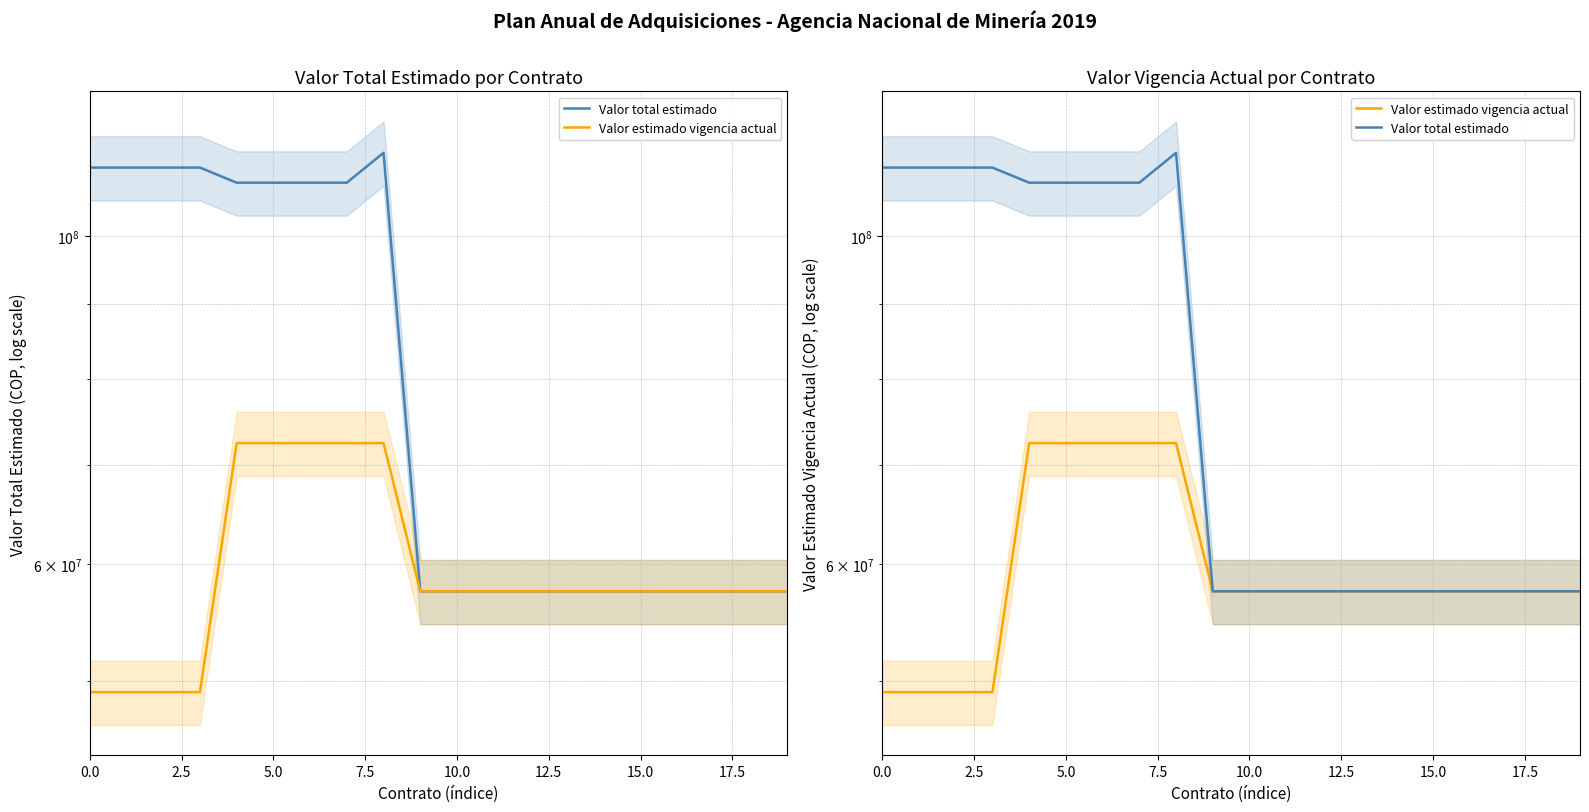

Is the value of Valor total estimado at 9 greater than the value of Valor estimado vigencia actual at 13?

No